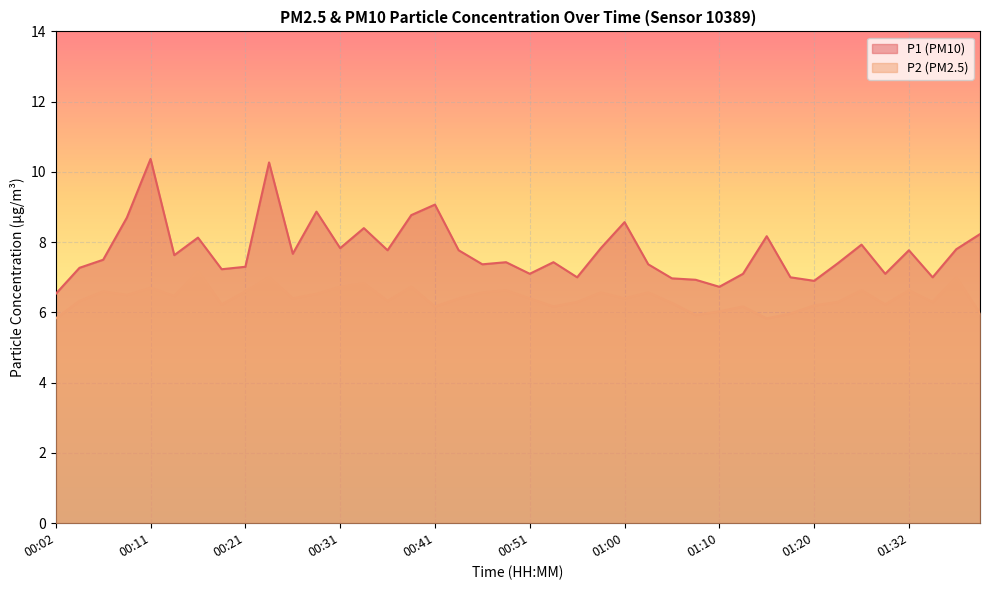

What is the minimum value shown in the chart?

5.8